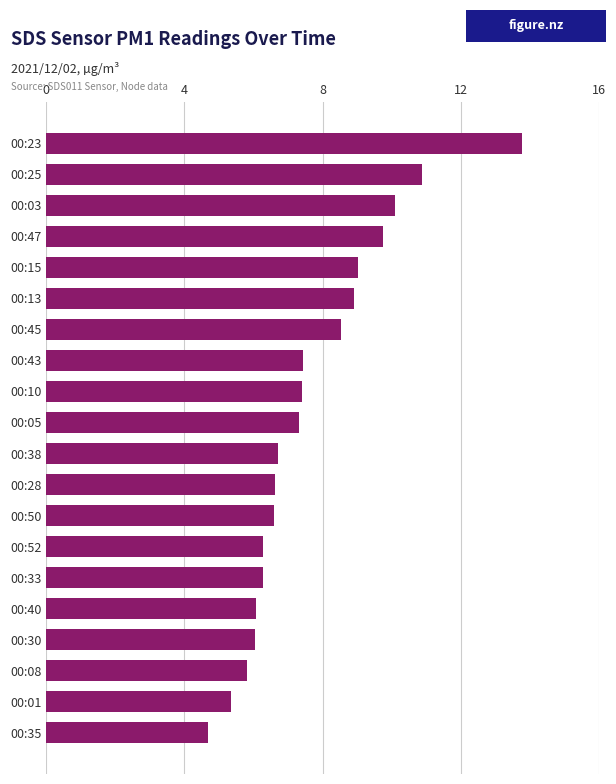

Read the value at 00:23.

13.8